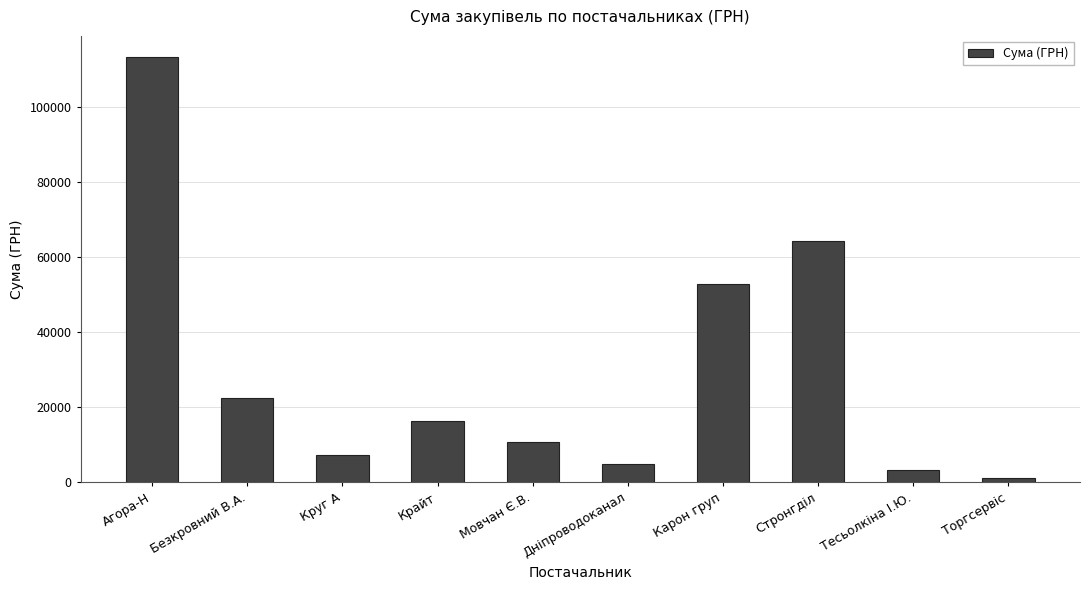

What is the sum of all values?

296508.9